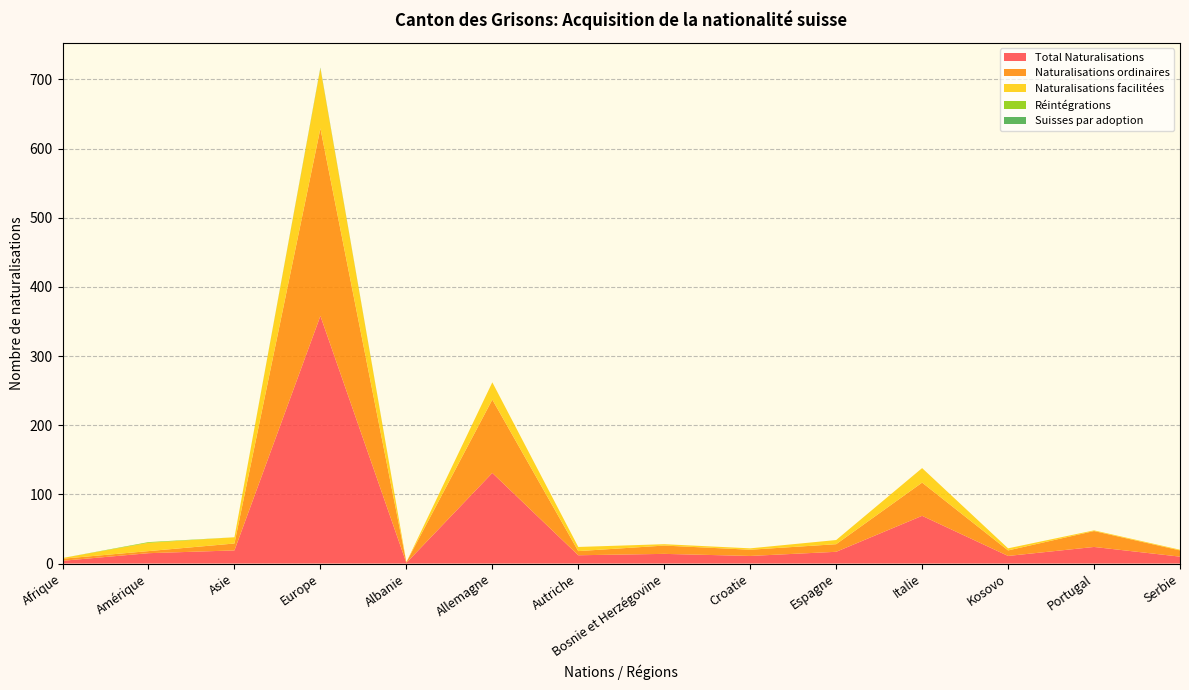

Reading left to right, transcribe all the data shown in this chart.

Total Naturalisations: 4	15	19	358	1	131	12	14	11	17	69	11	24	10
Naturalisations ordinaires: 3	3	10	271	1	106	6	12	9	11	48	8	23	9
Naturalisations facilitées: 1	12	9	87	0	25	6	2	2	6	21	3	1	1
Réintégrations: 0	1	0	0	0	0	0	0	0	0	0	0	0	0
Suisses par adoption: 0	0	0	1	0	0	0	0	0	0	0	0	0	0